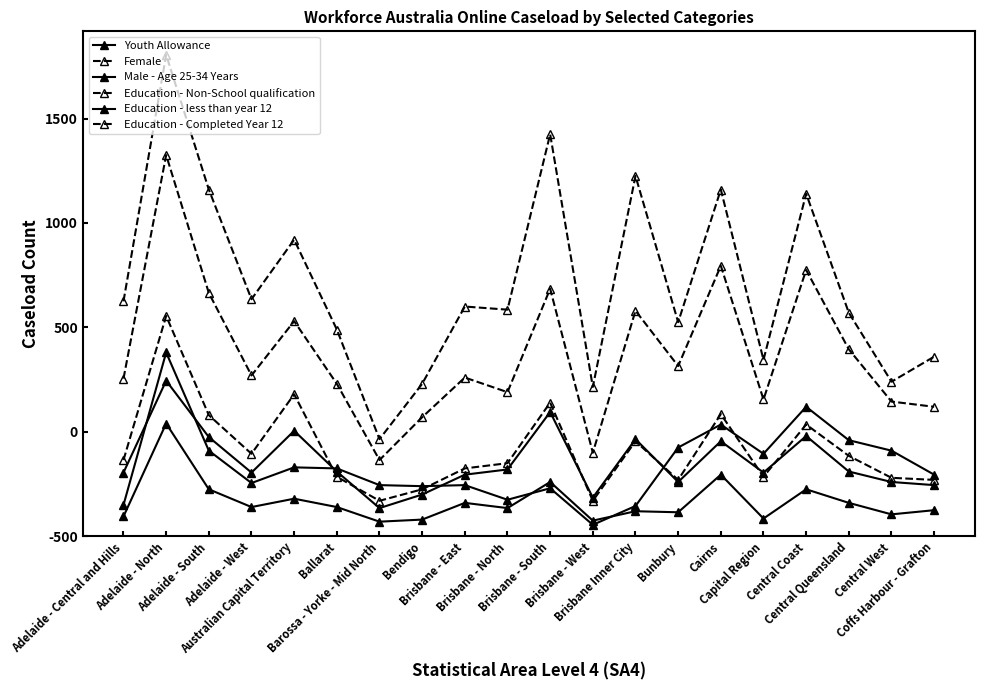

True or false: Female has a value of 610 at Brisbane Inner City.

False